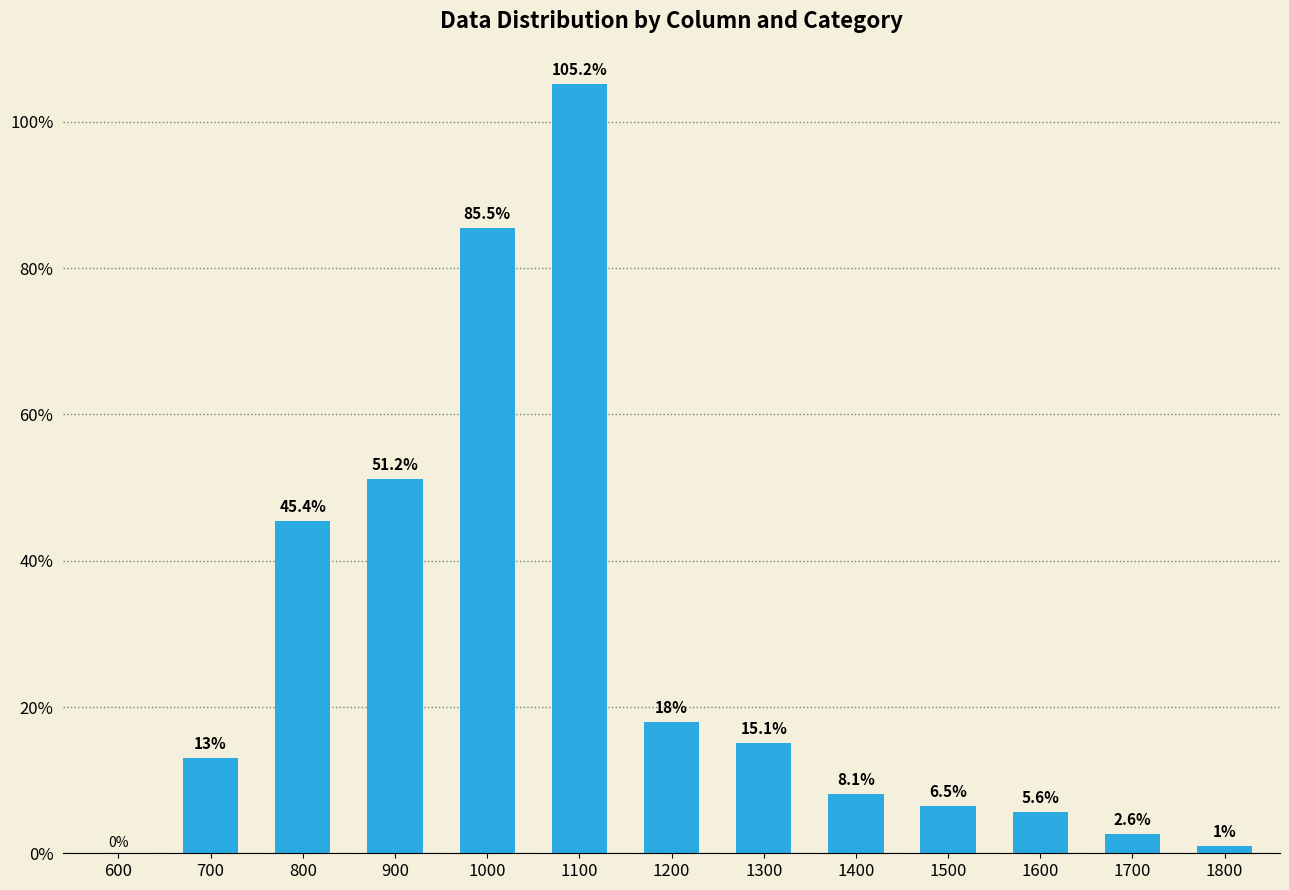

Does the chart contain stacked bars?

Yes